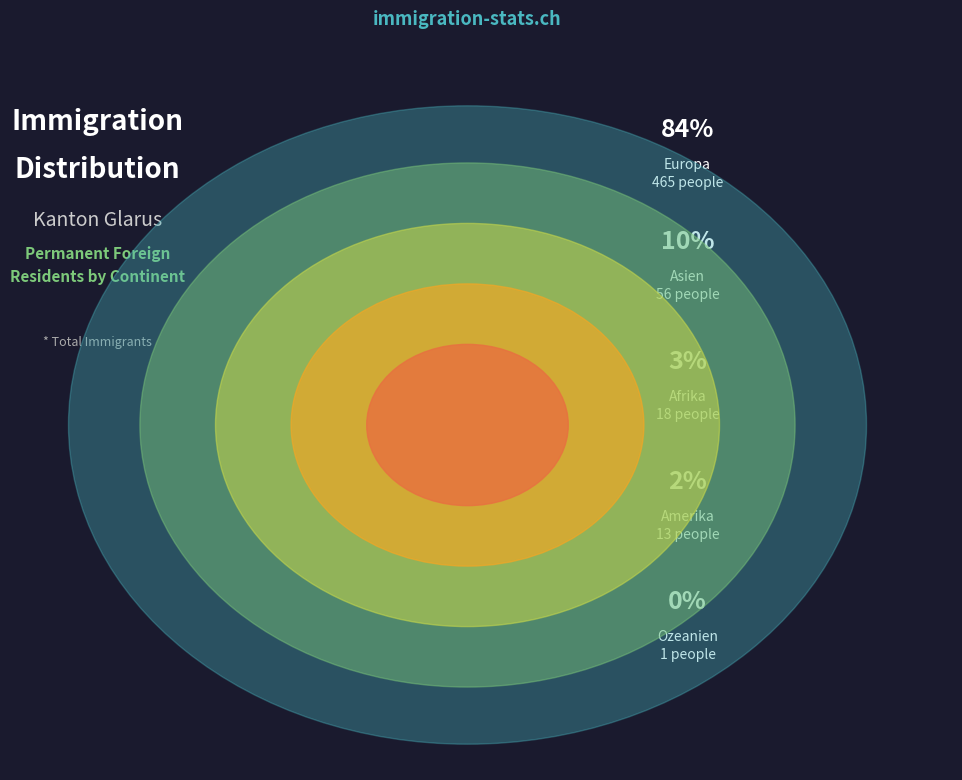

How many slices are in this pie chart?

5